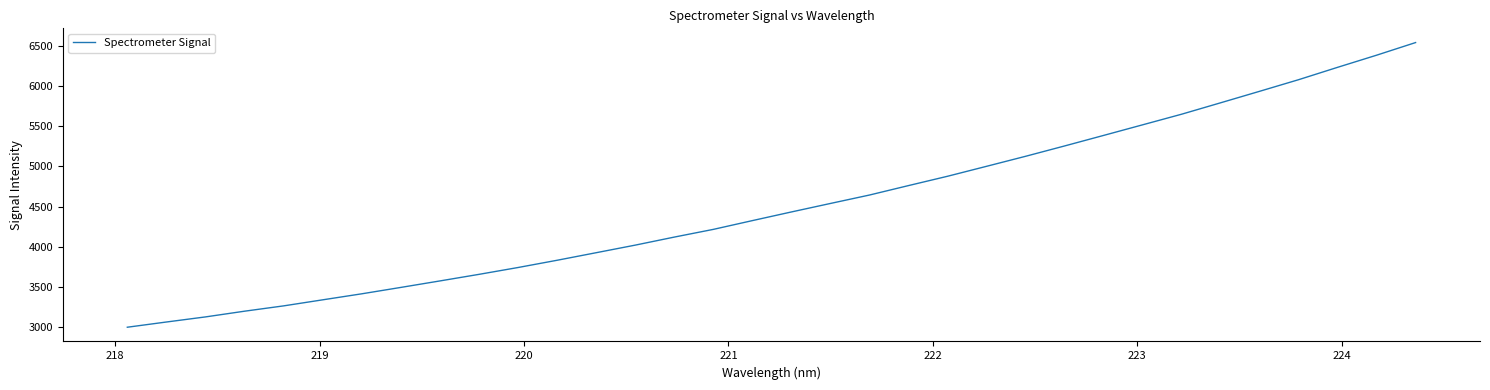

Reading left to right, transcribe all the data shown in this chart.

2996.3	3061.3	3124.8	3196.1	3262.4	3337.8	3412.8	3492.5	3573.3	3655.2	3740.5	3830.8	3924.9	4019.4	4119.6	4215.6	4324.9	4432.8	4538.7	4643.6	4761.5	4877.6	5001.6	5126.3	5255.3	5386.5	5518.6	5650.8	5793.1	5936.3	6081.0	6235.1	6386.2	6543.5